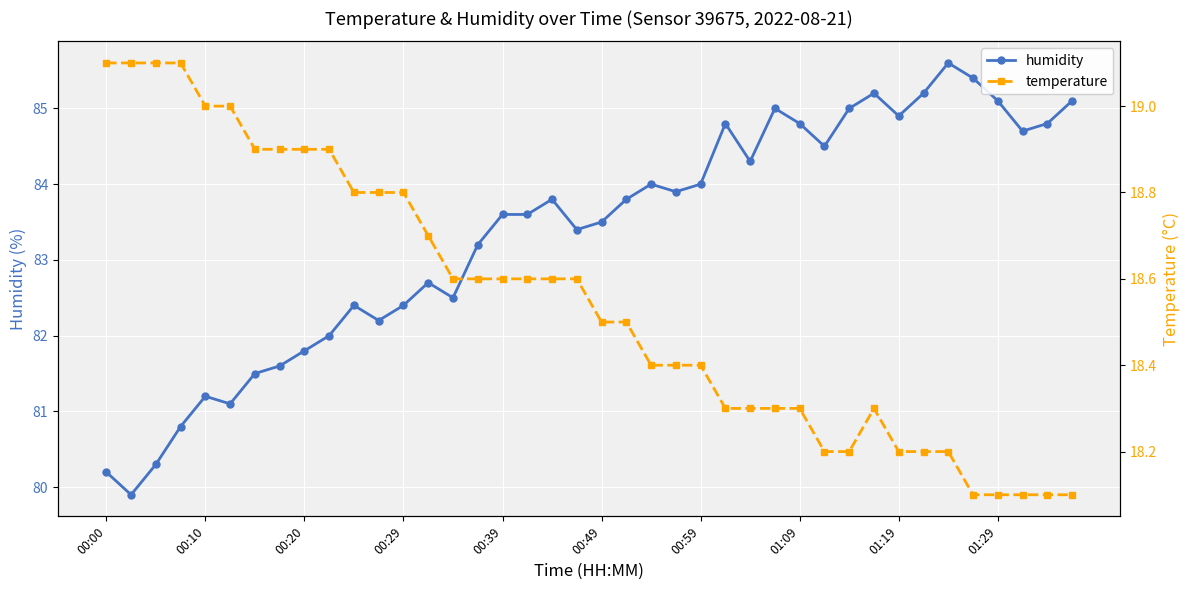

Is it true that humidity equals 85.1 at 39?

True